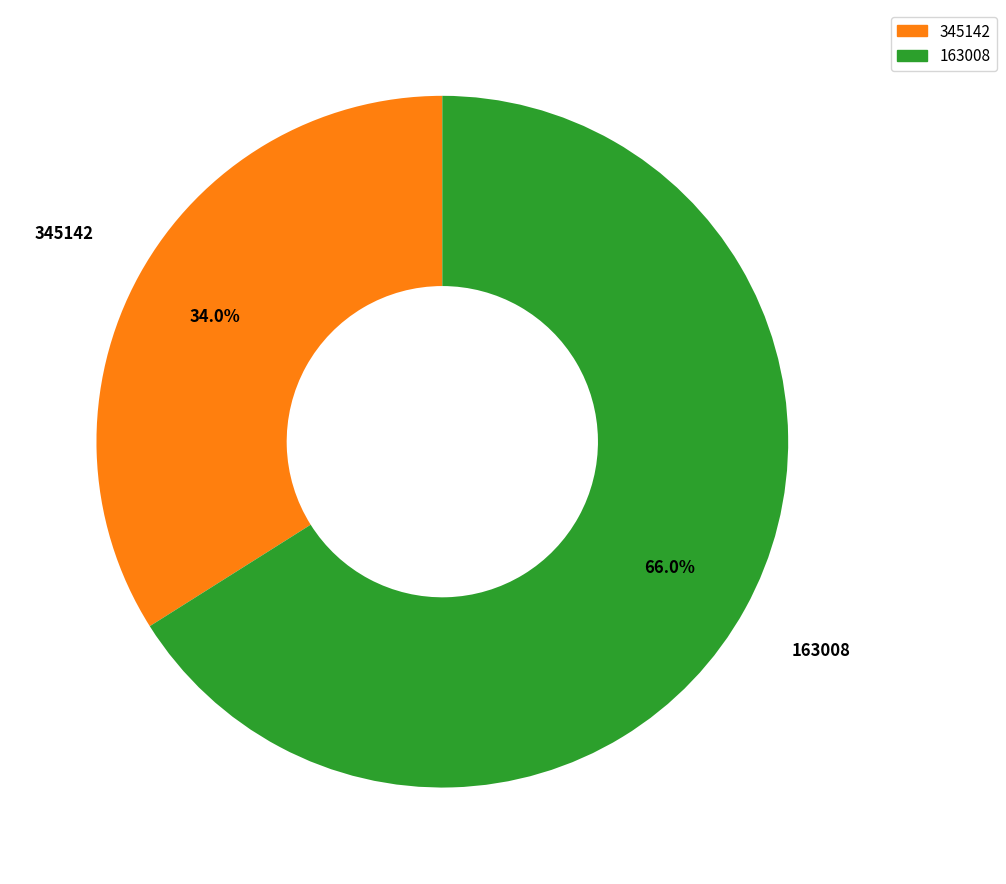

Between 163008 and 345142, which is larger?

163008